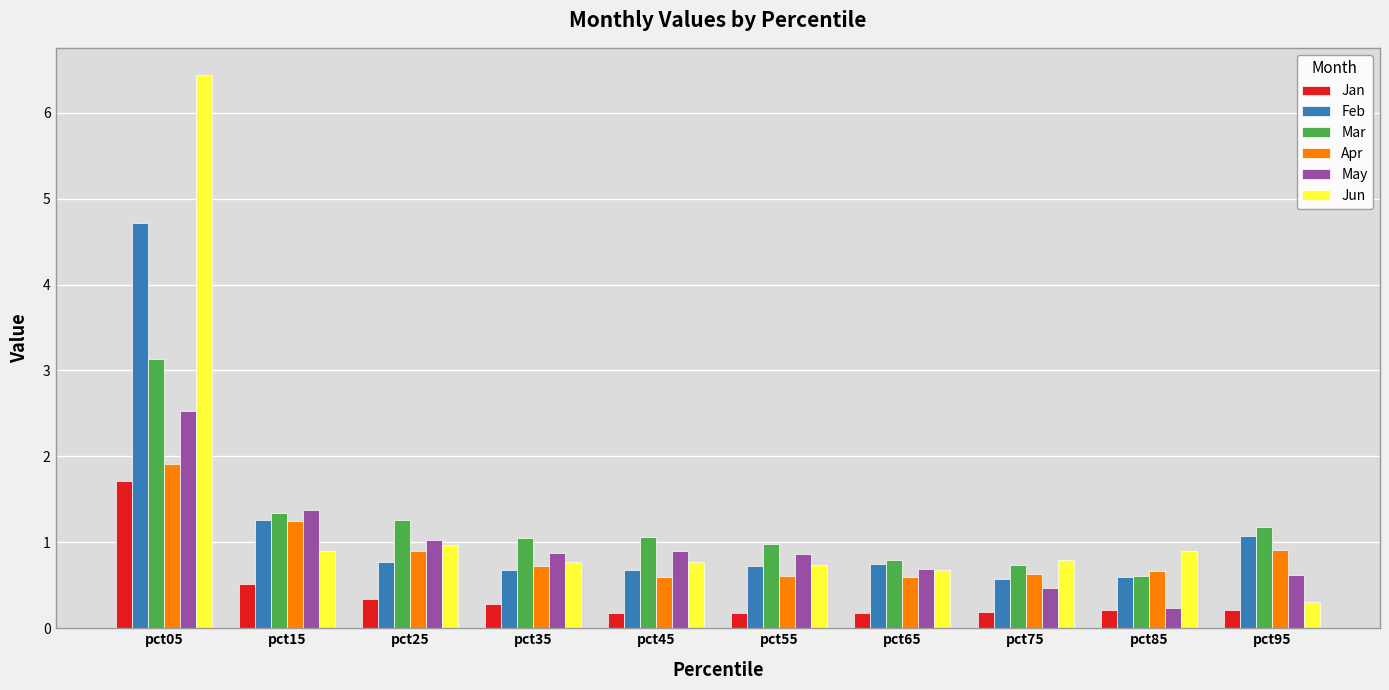

Rank the series by their maximum value, from highest to lowest.

Jun, Feb, Mar, May, Apr, Jan